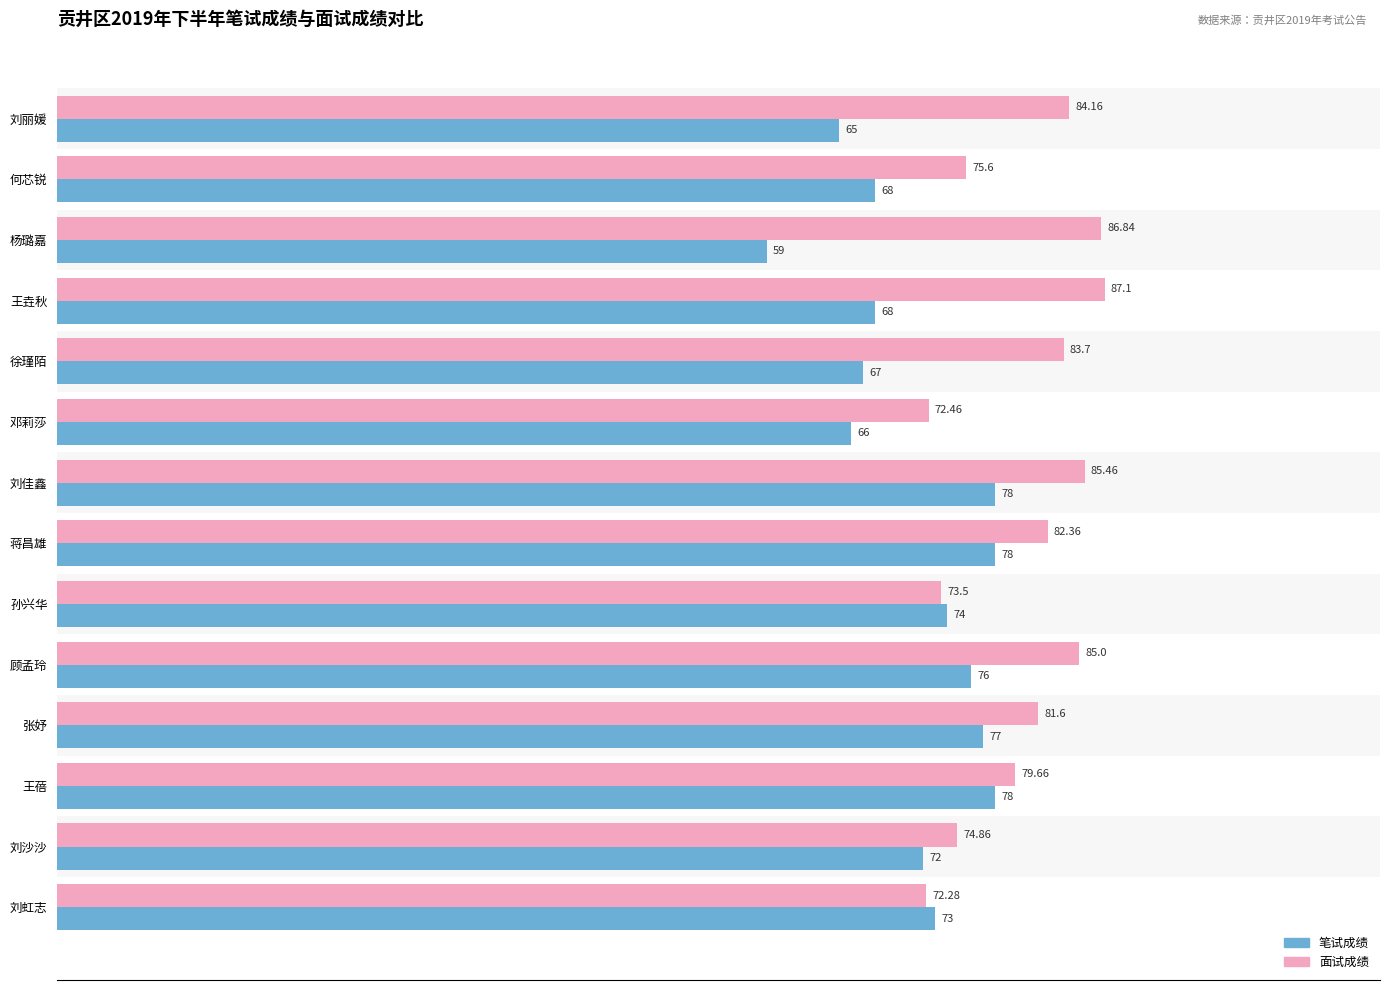

What is the difference between the 笔试成绩 values at 张妤 and 刘沙沙?

5.0